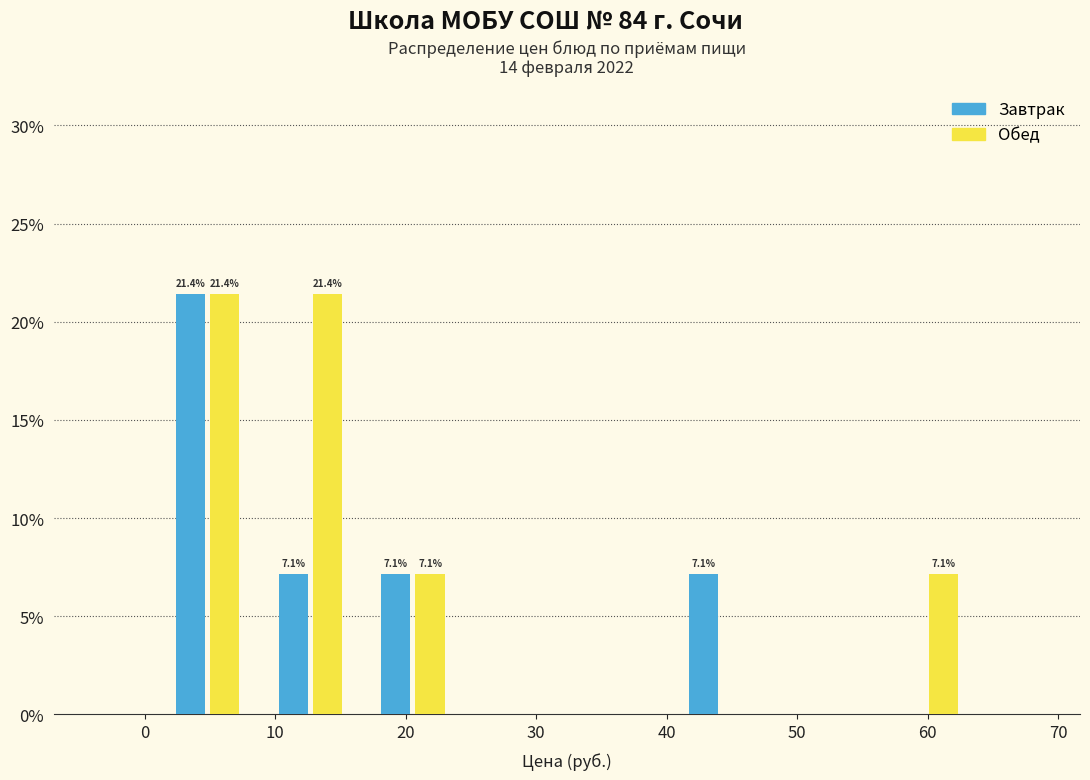

In the Завтрак series, which range on the x-axis has the tallest bar?

1 to 9